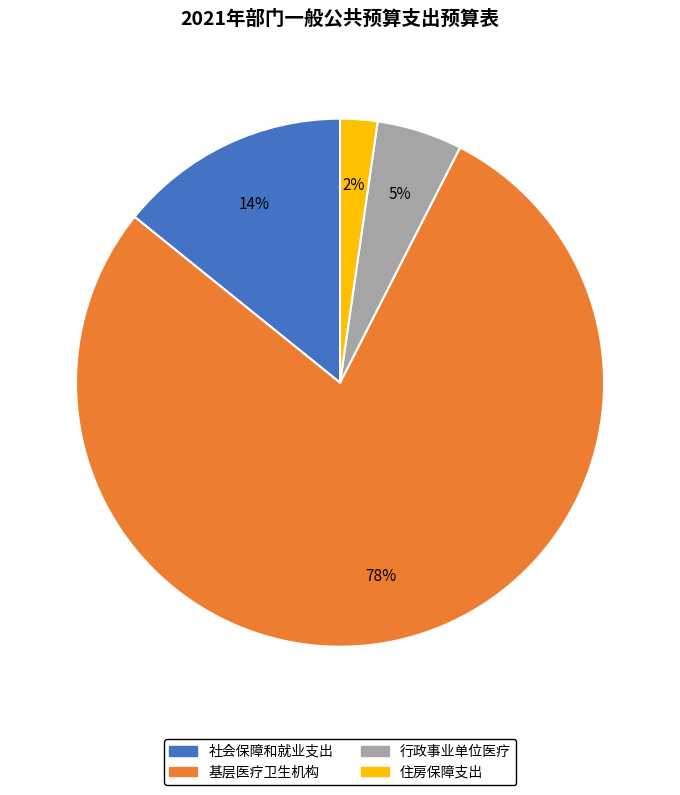

How many segments does this pie chart have?

4